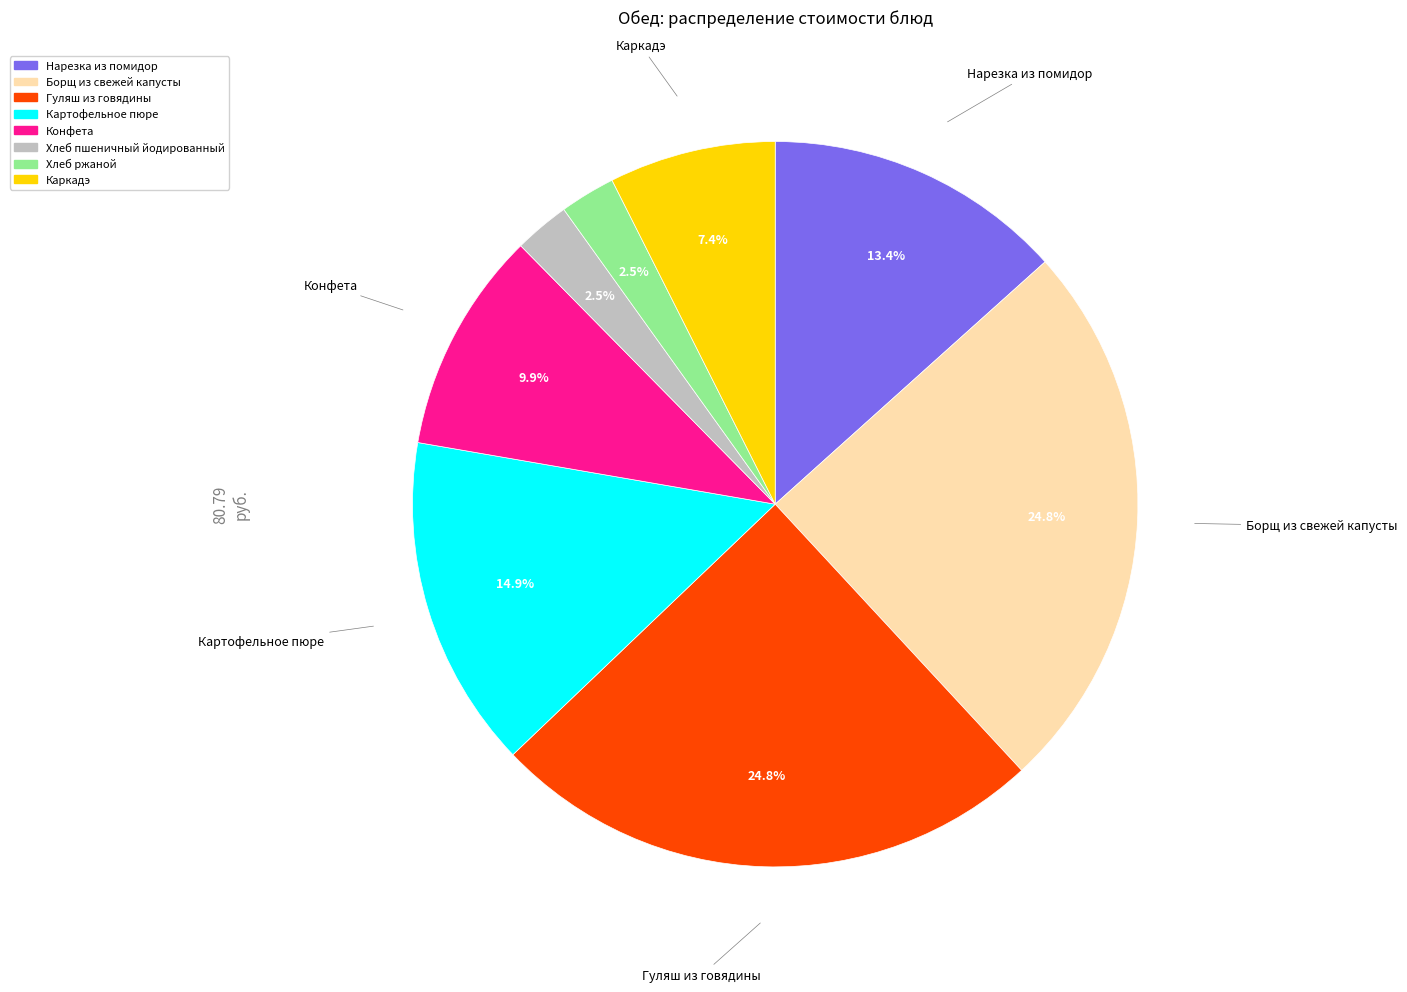

What is the ratio of the value at Конфета to the value at Гуляш из говядины?

0.4